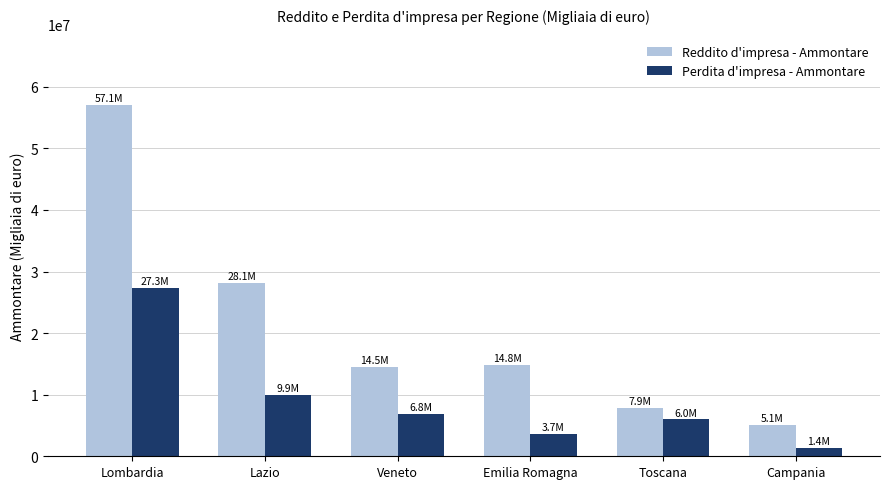

Is it true that Perdita d'impresa - Ammontare equals 6552712 at Lazio?

False